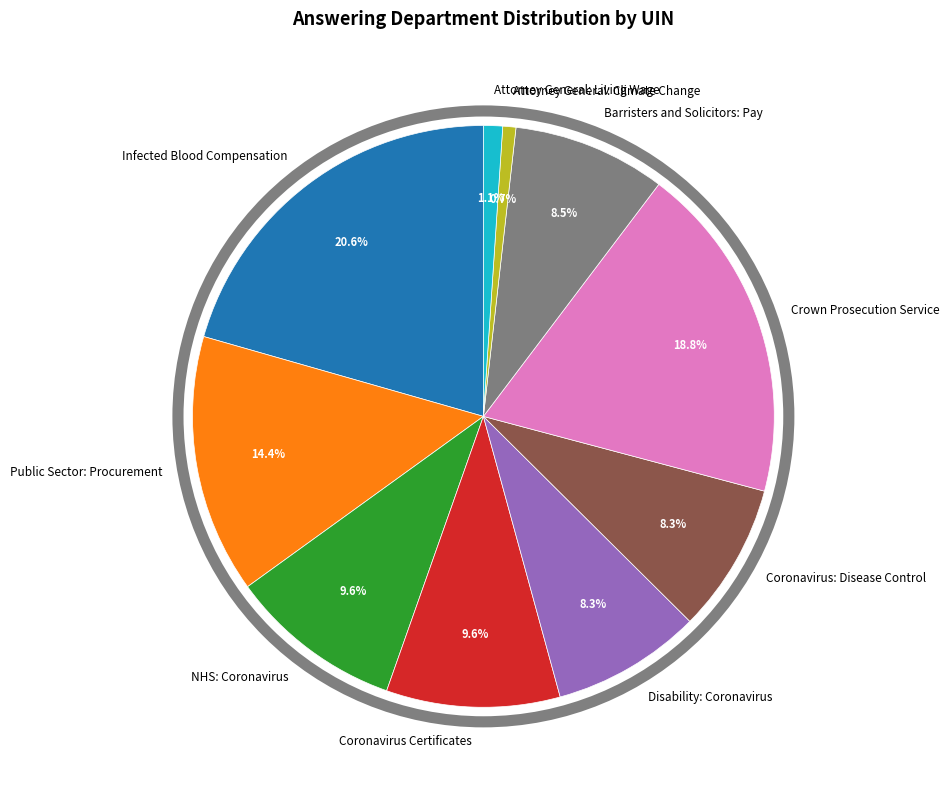

Does any single category account for the majority?

No